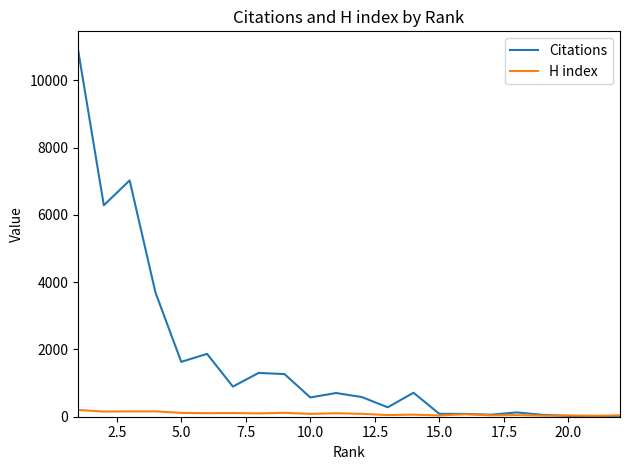

What is the maximum value shown in the chart?

10912